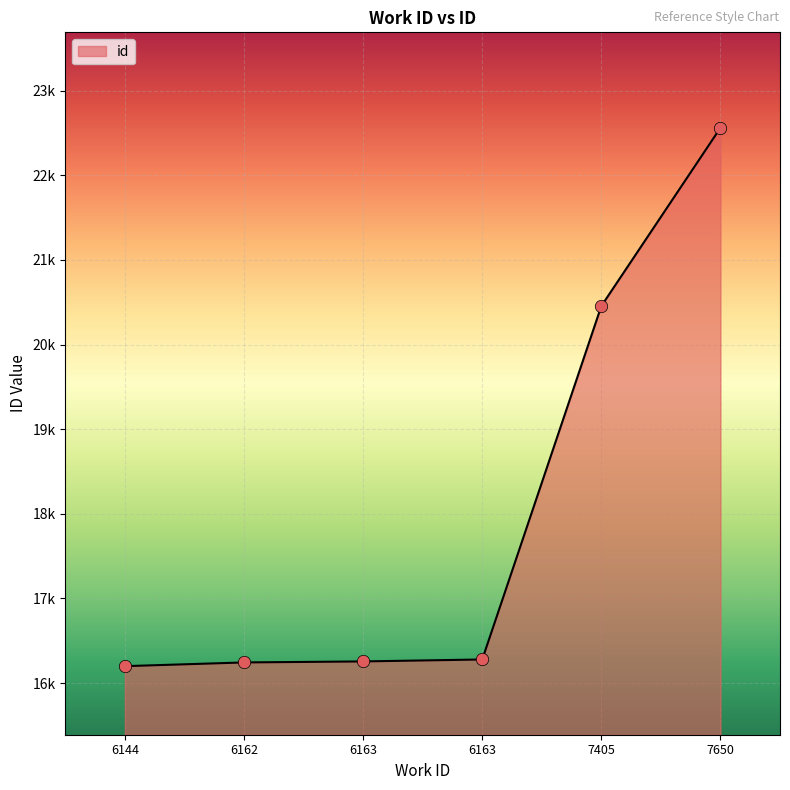

What is the change in value from 6163 to 7405?

+4199